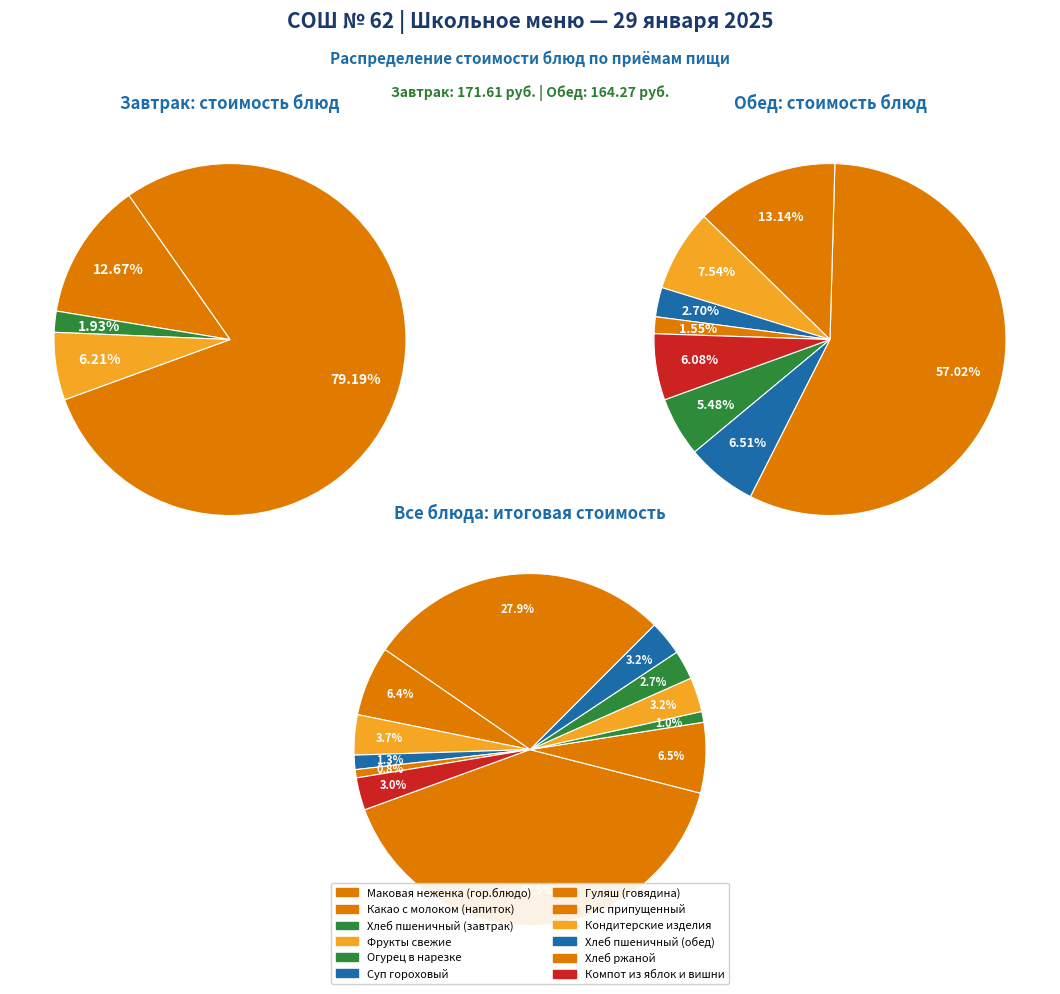

To the nearest percent, what percentage of the pie is Фрукты свежие?

3%